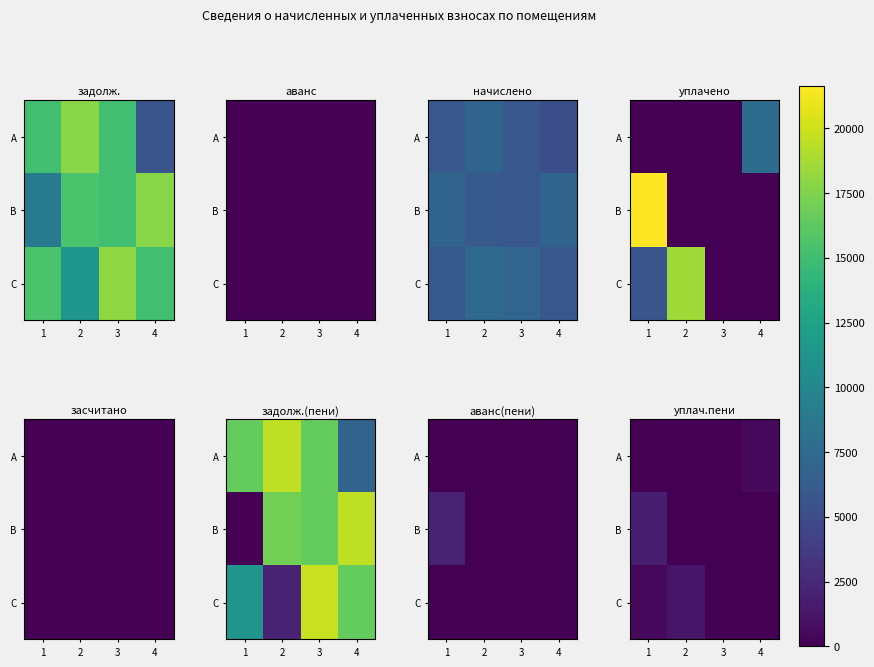

How many data points does each series have?

4